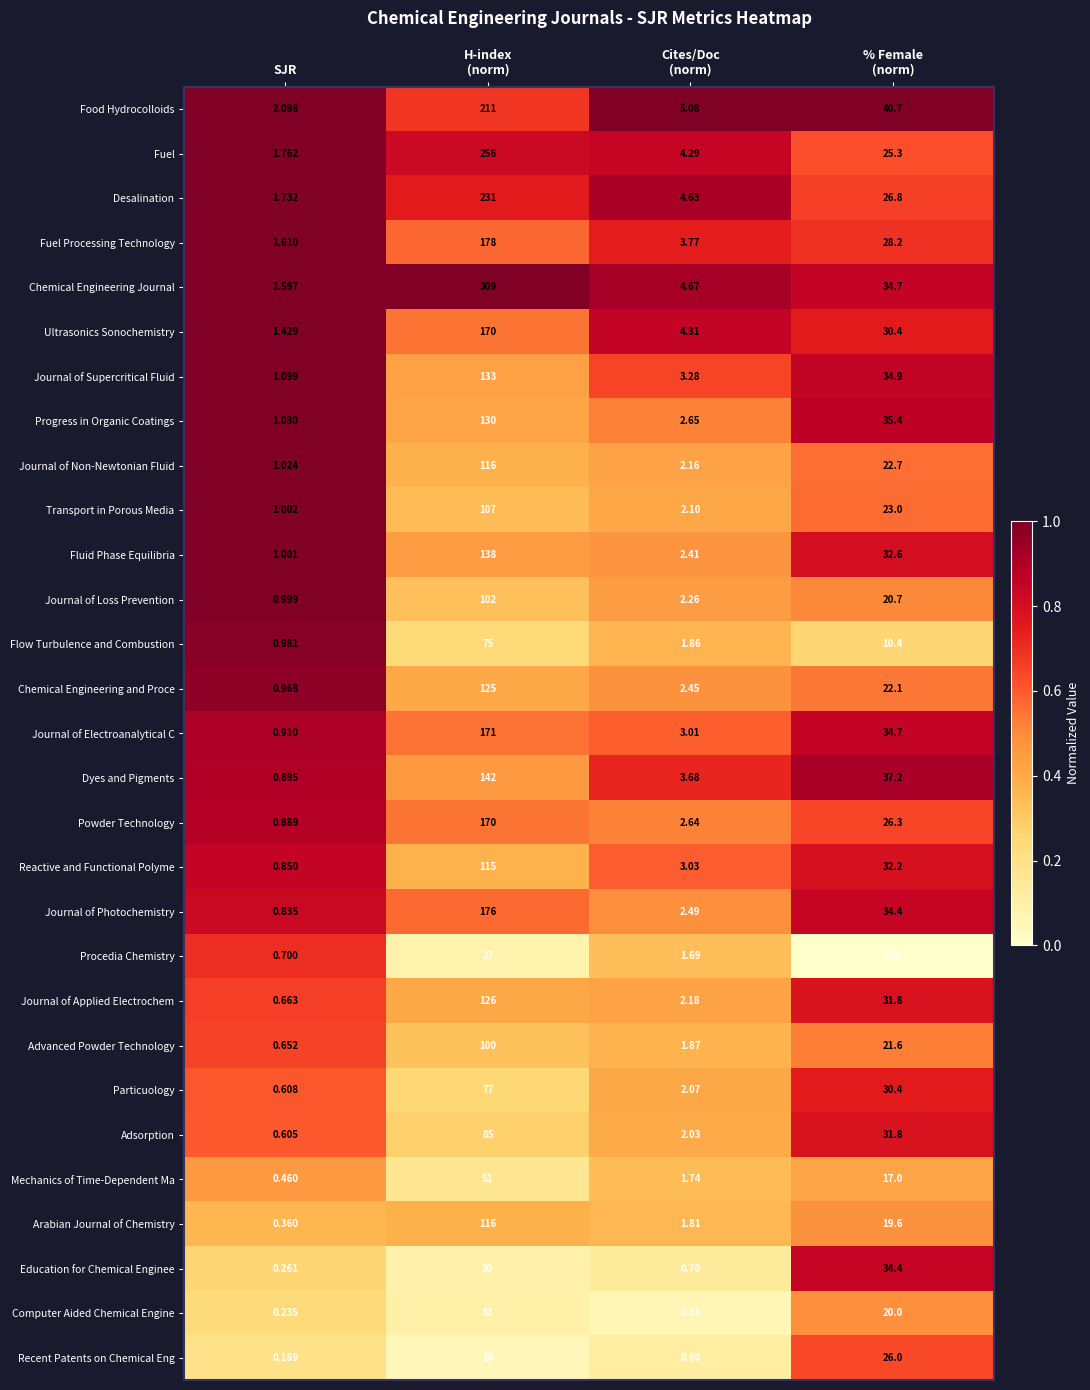

At which label does Fluid Phase Equilibria reach its minimum?

SJR